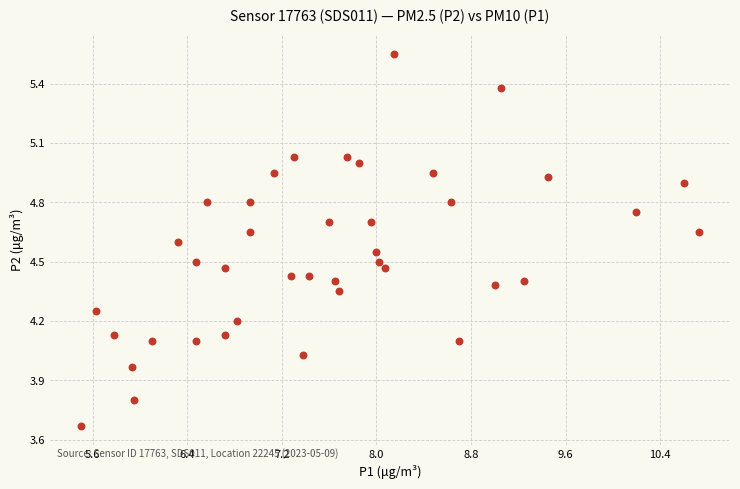

What is the range of Y values (max minus min)?

1.9